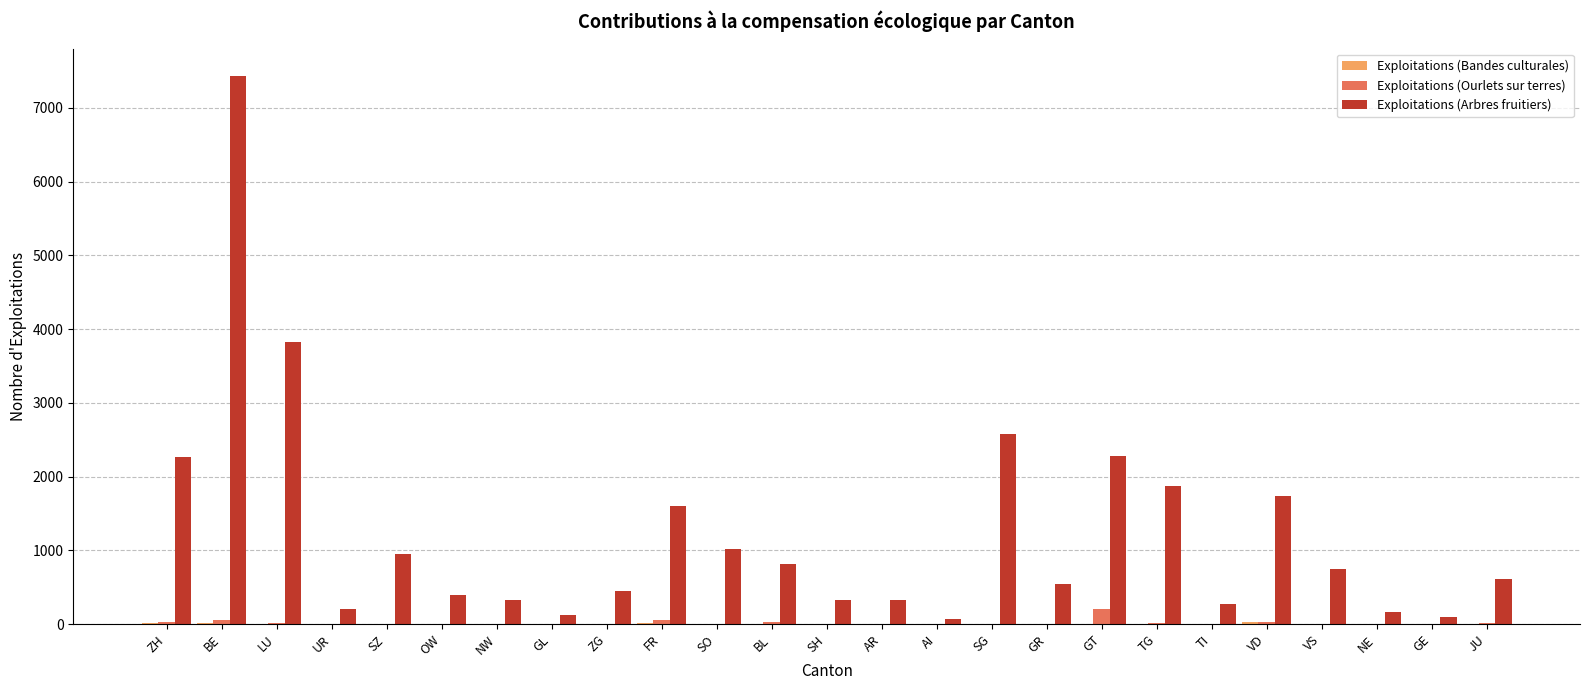

What is the maximum value shown in the chart?

7432